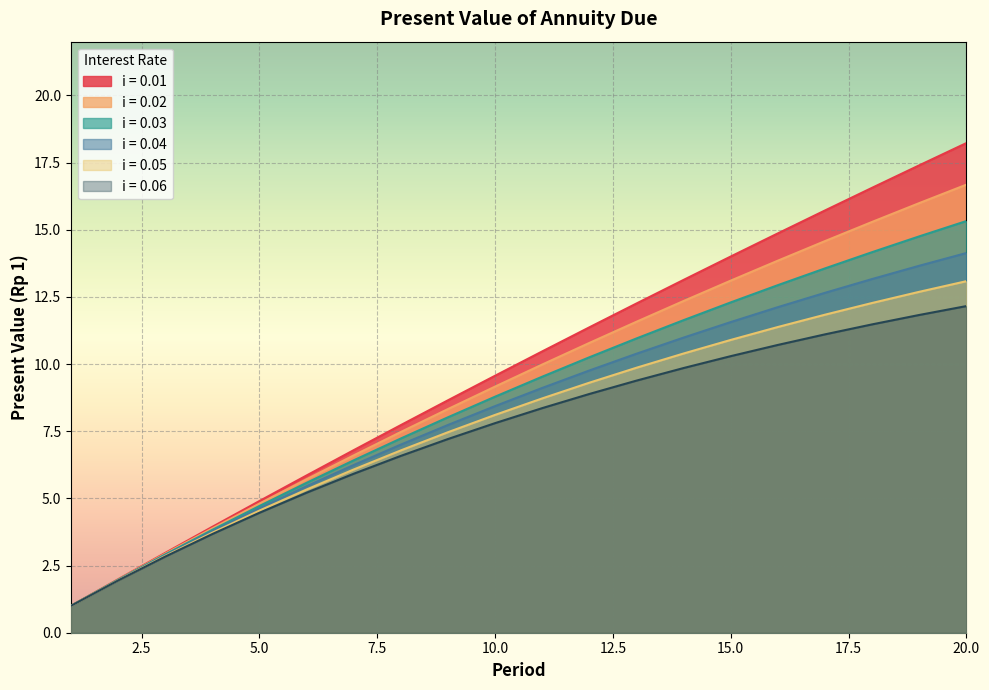

True or false: 0.06 and 0.01 intersect in this chart.

False